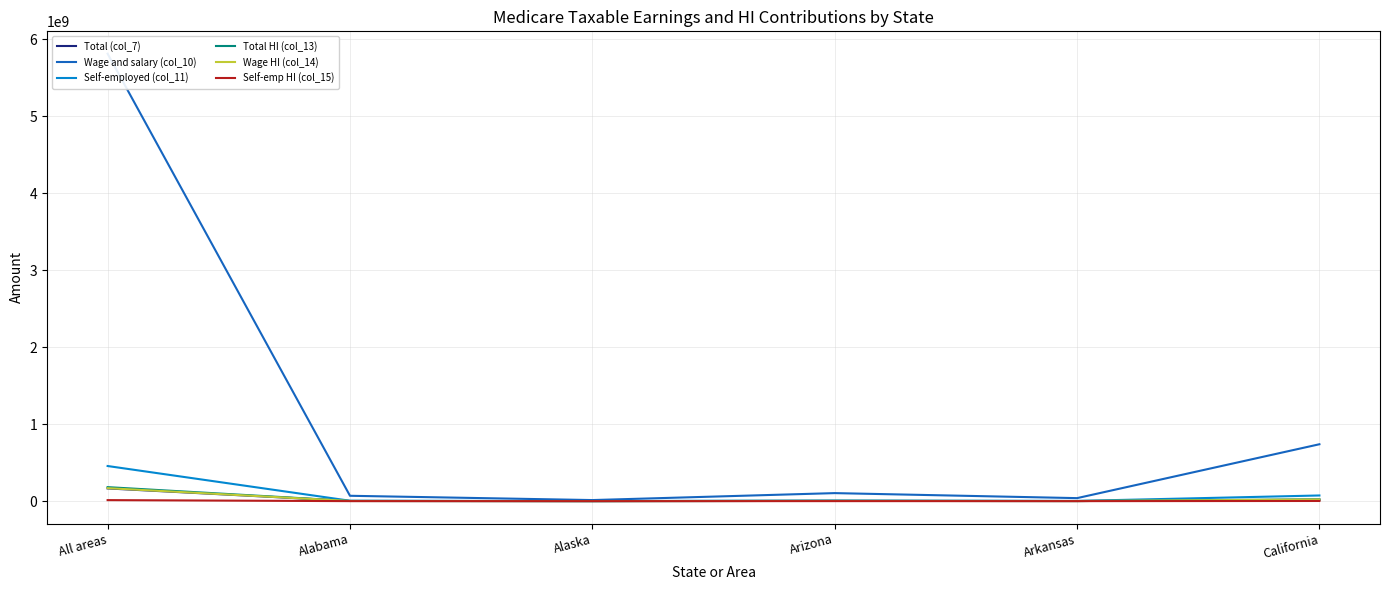

What is the sum of the Self-emp HI (col_15) values at Arizona and Arkansas?

304050